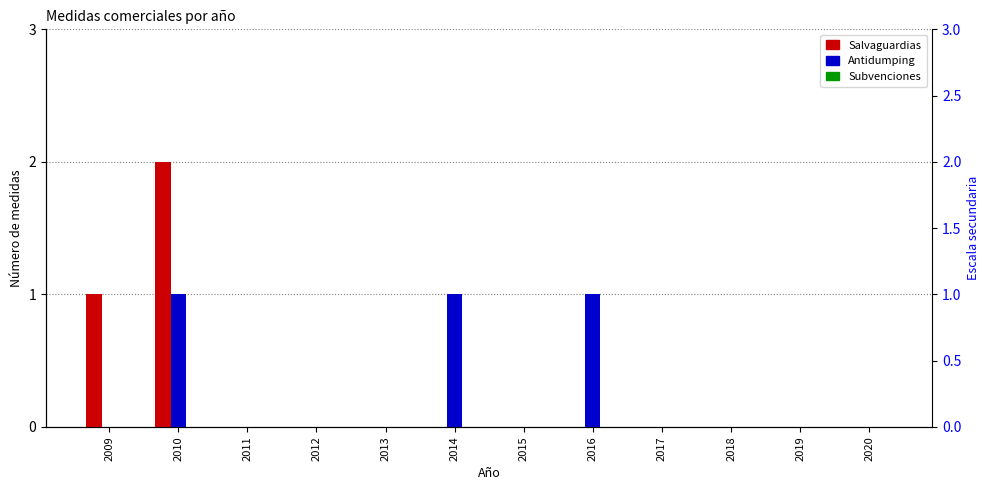

How many bars are there in total?

36